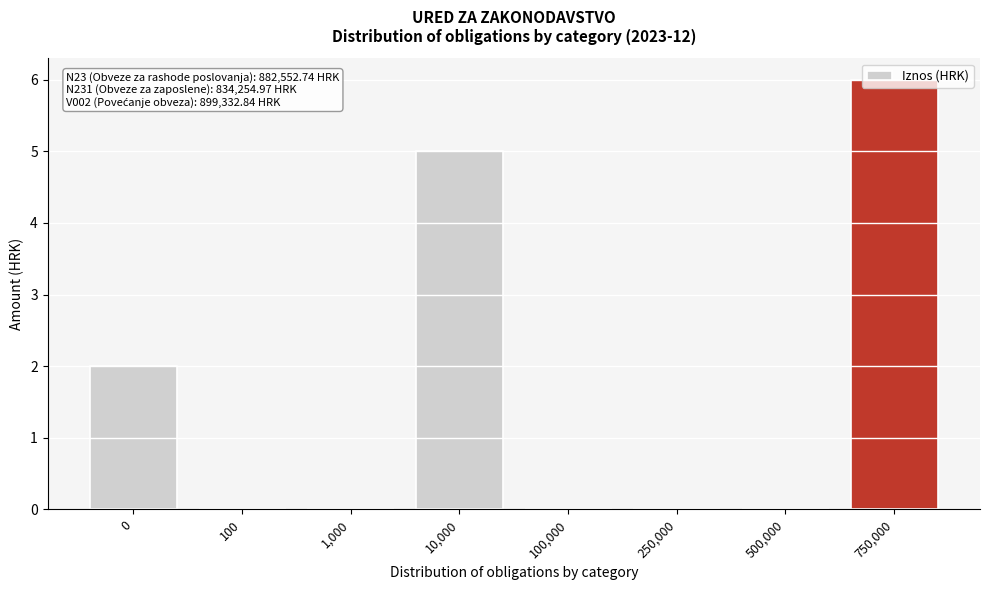

What is the sum of all values?

13